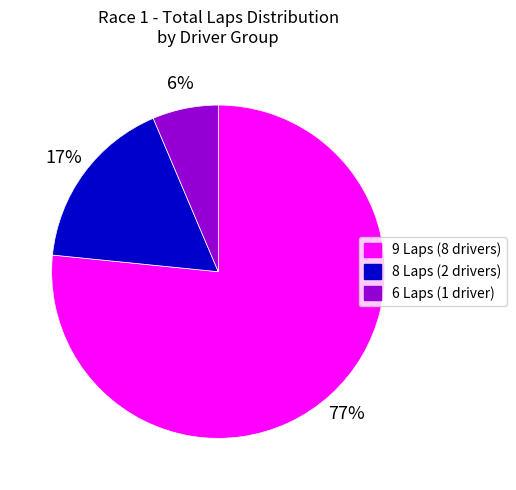

How many slices are in this pie chart?

3